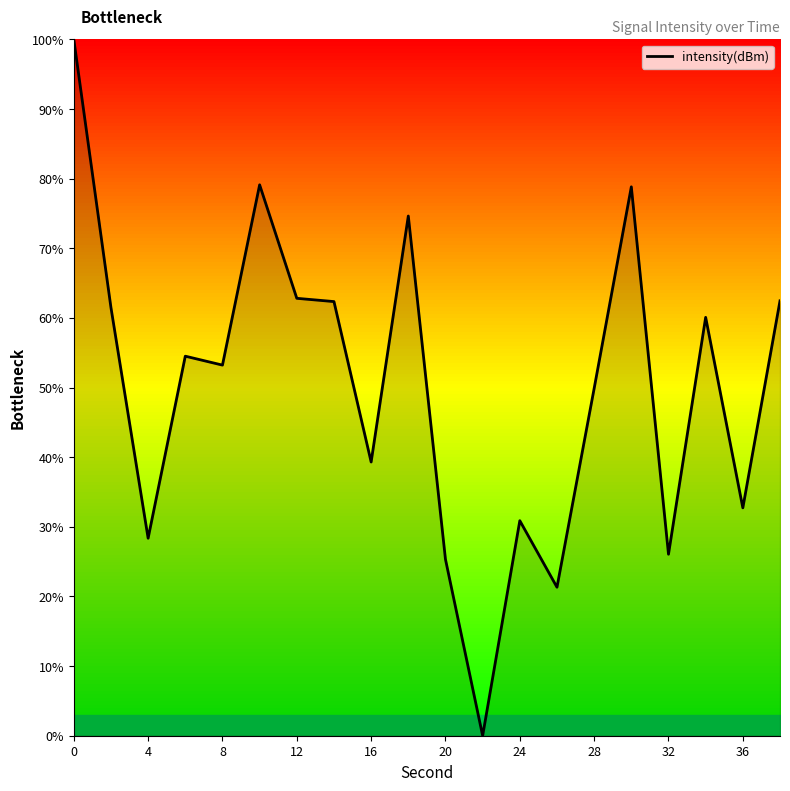

What is the sum of all values?

1003.3